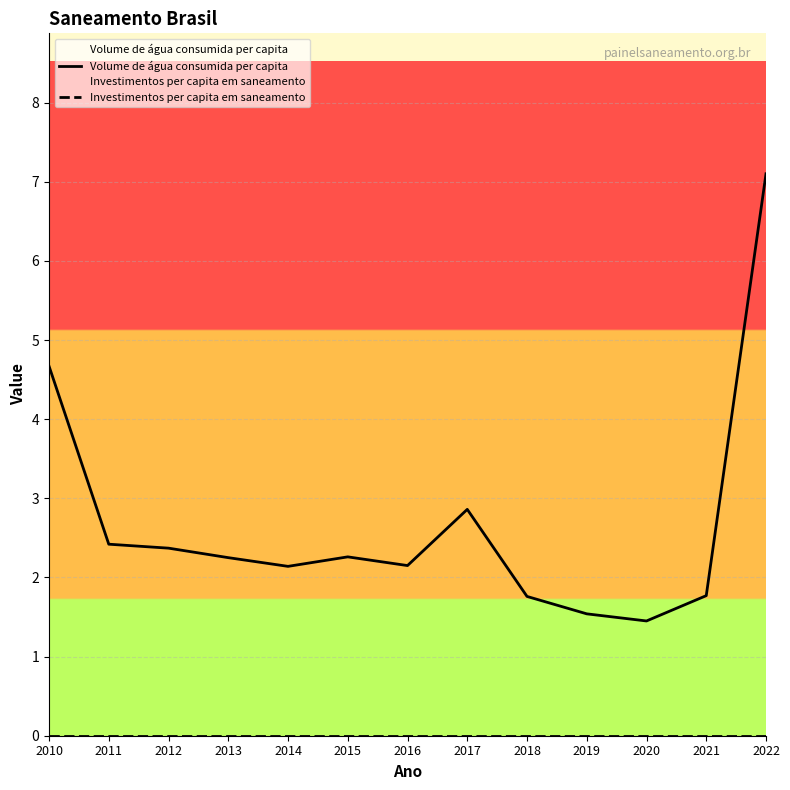

List the labels in order of Investimentos per capita em saneamento value, smallest first.

2010, 2011, 2012, 2013, 2014, 2015, 2016, 2017, 2018, 2019, 2020, 2021, 2022